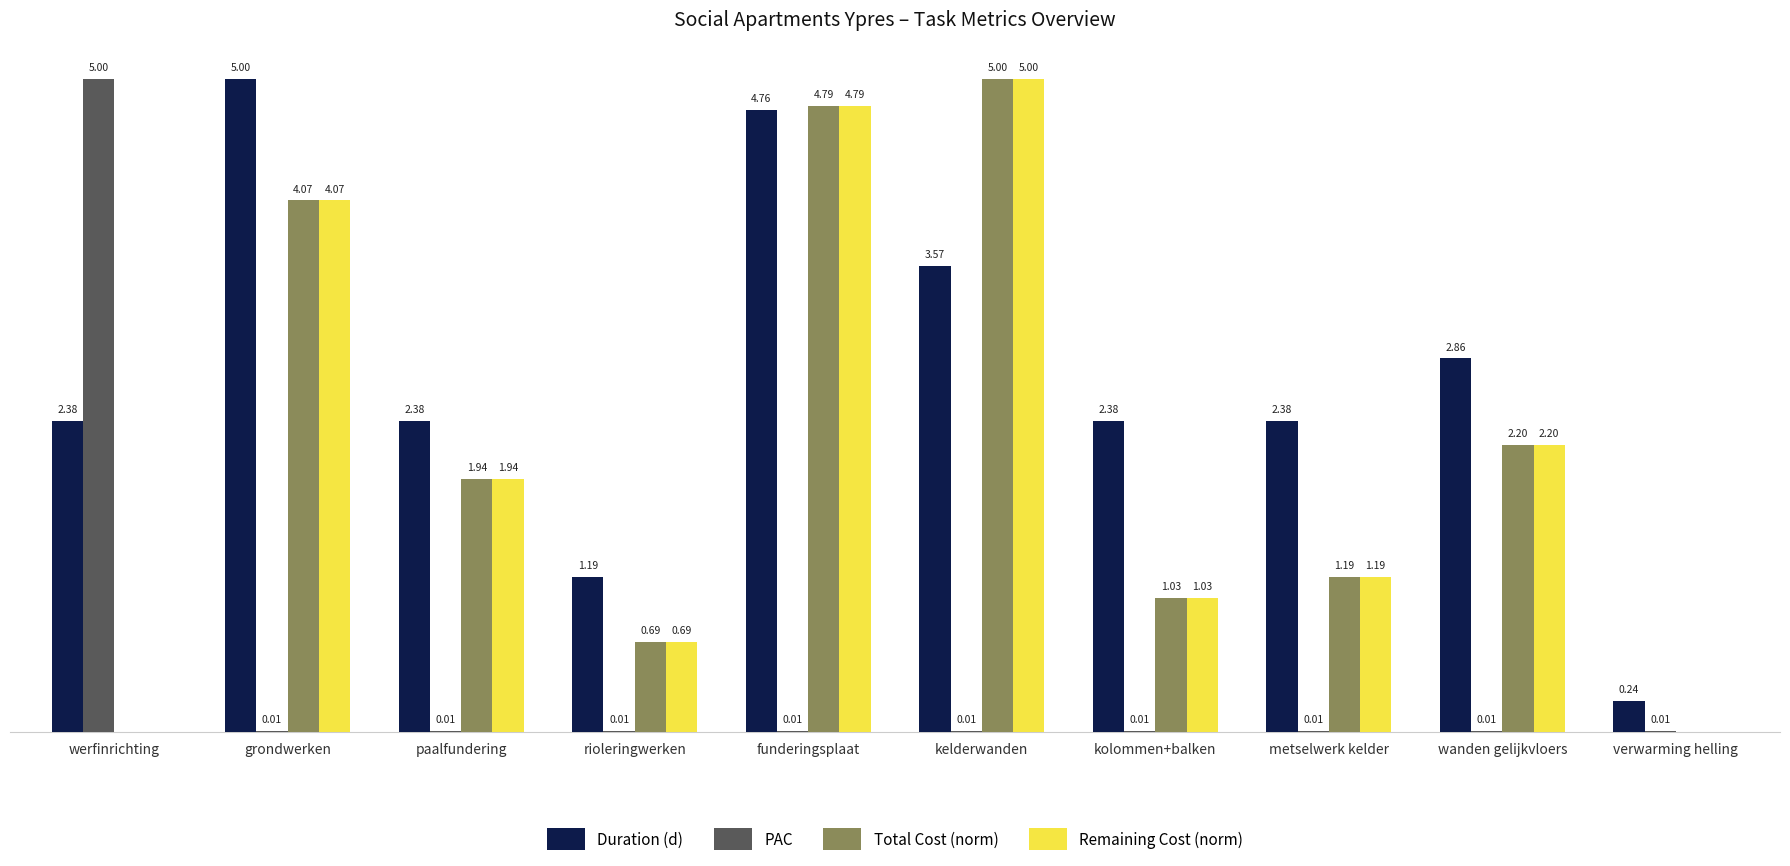

Which category has the highest value in the PAC series?

werfinrichting